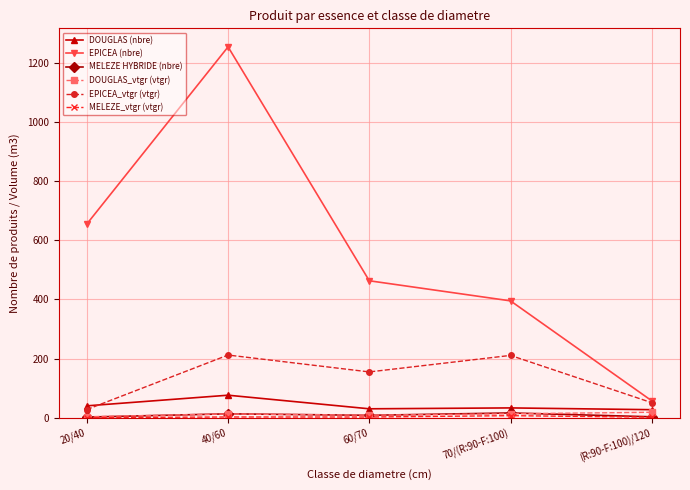

Is this an area chart (filled region under the line)?

No